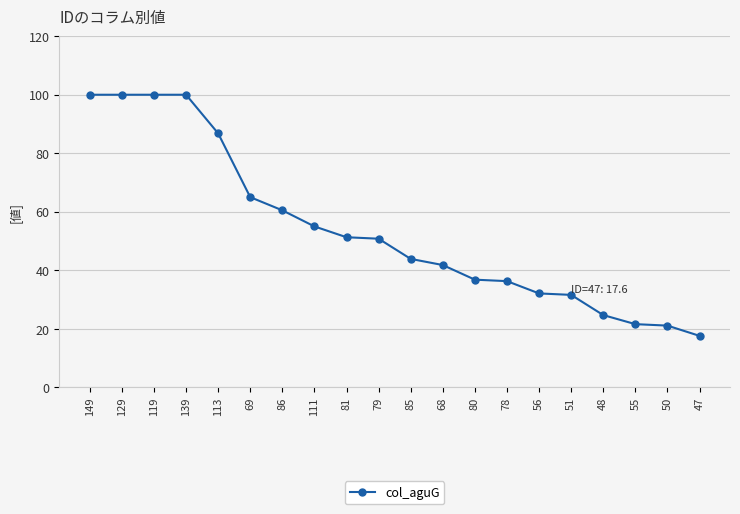

Which label corresponds to the smallest value in the chart?

47